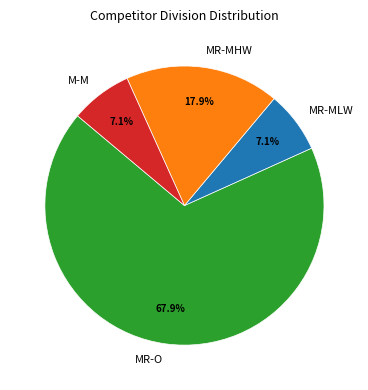

To the nearest percent, what portion does MR-MHW represent?

18%